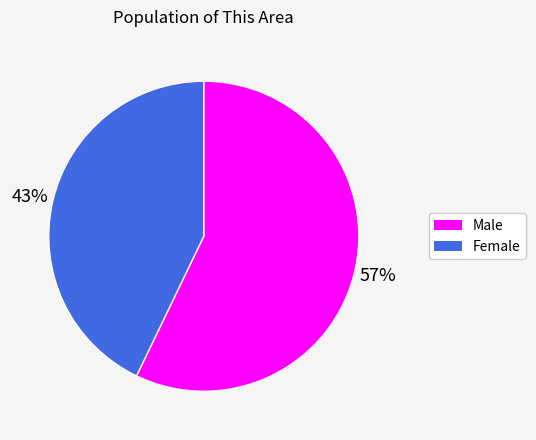

Does Female account for over 50% of the chart?

No